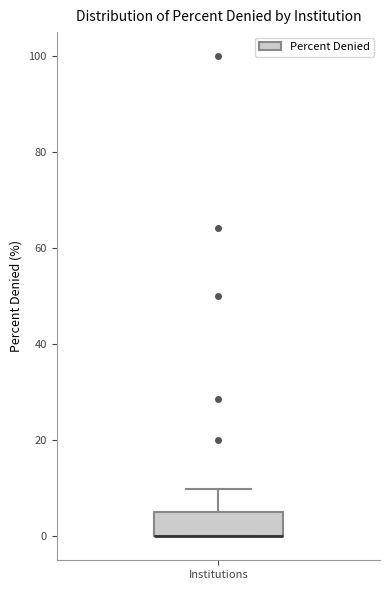

Where does the upper whisker of the box for Institutions end on the y-axis? The values are not printed on the chart, so give them approximately, as read against the axis.

10